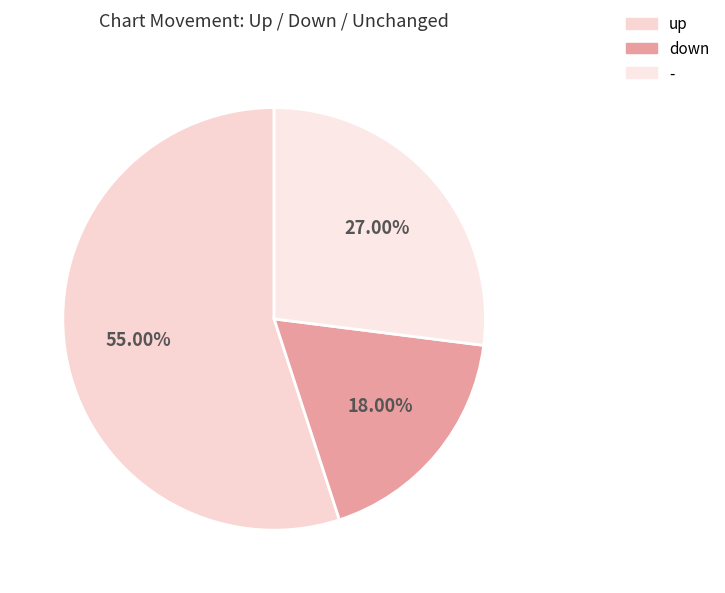

Is the sum of down and up greater than half?

Yes